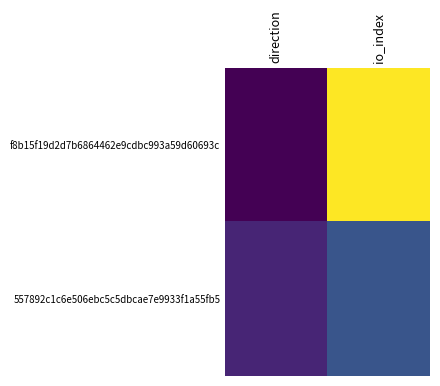

Which label corresponds to the smallest value in the chart?

direction